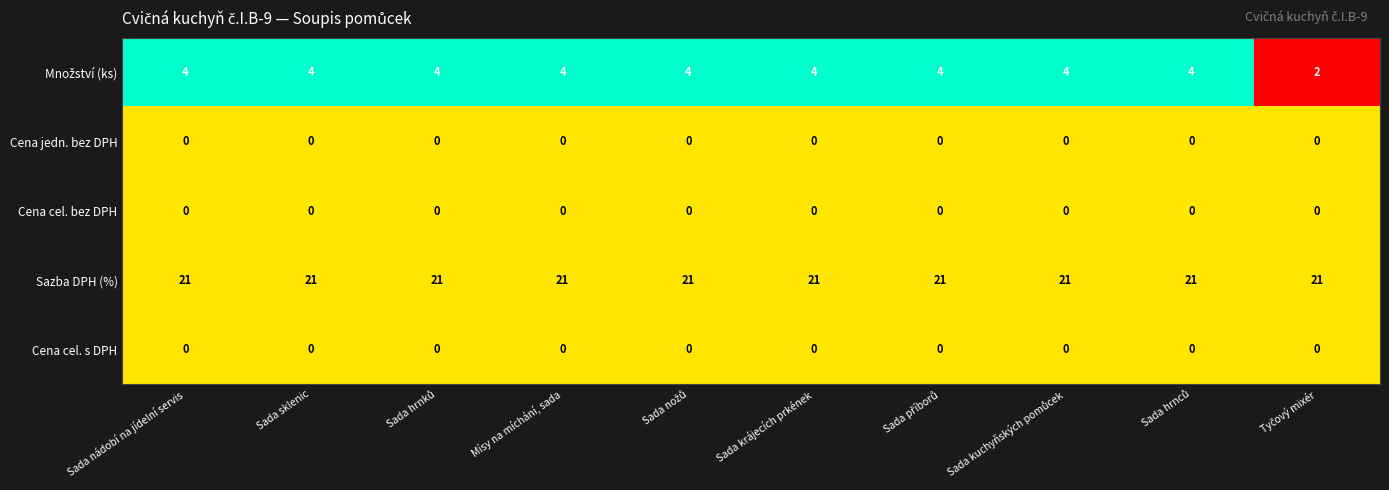

What is the maximum value shown in the chart?

21